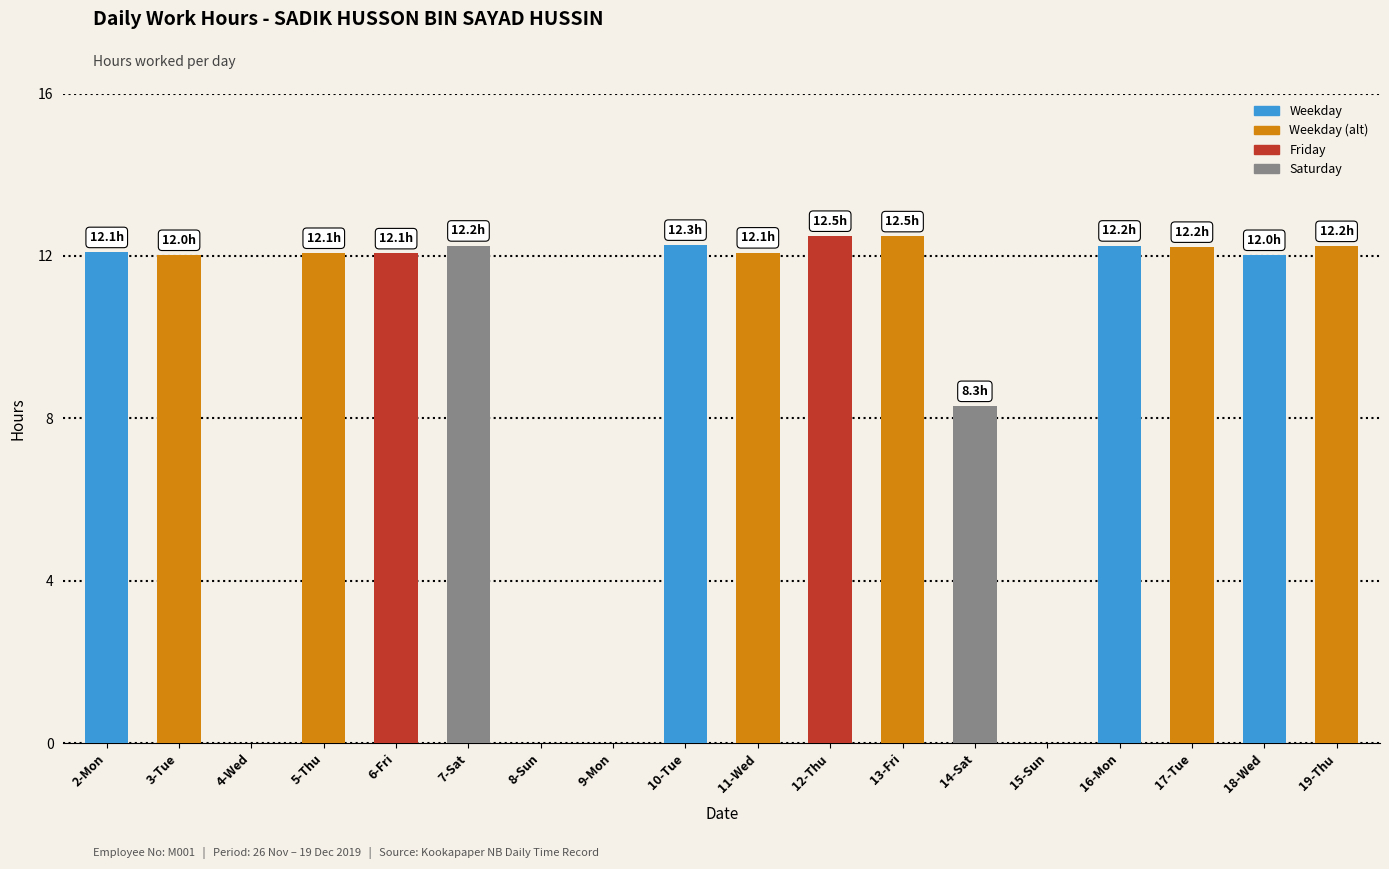

What is the greatest value displayed?

12.5